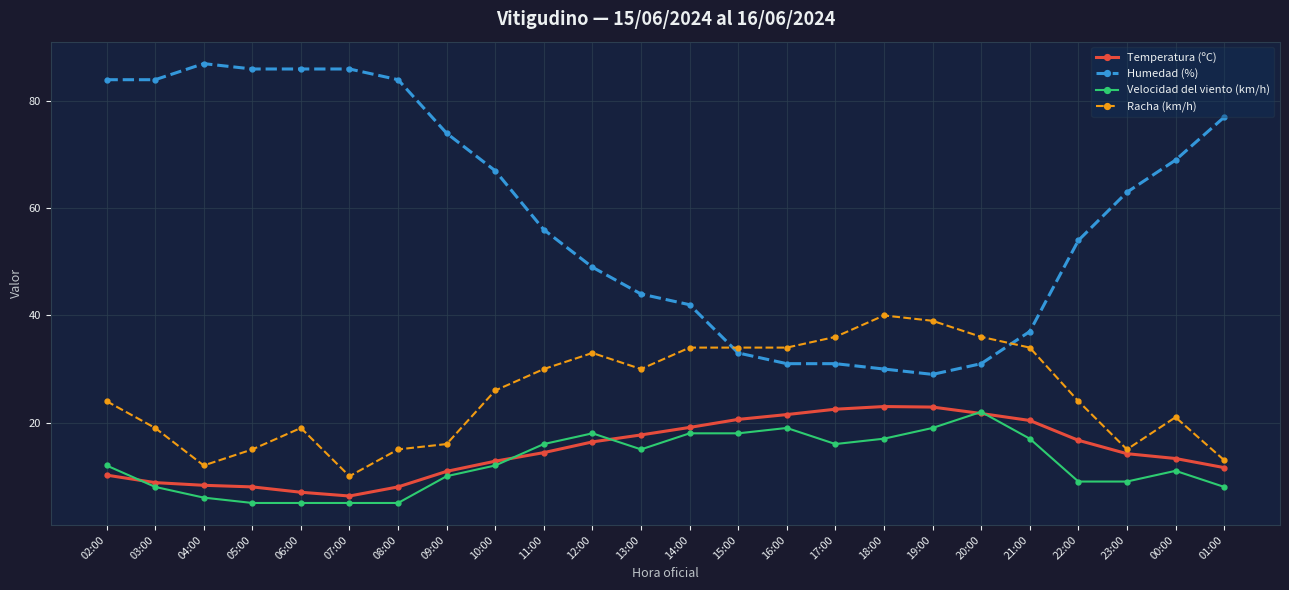

True or false: Racha (km/h) and Temperatura (ºC) cross at least once.

False